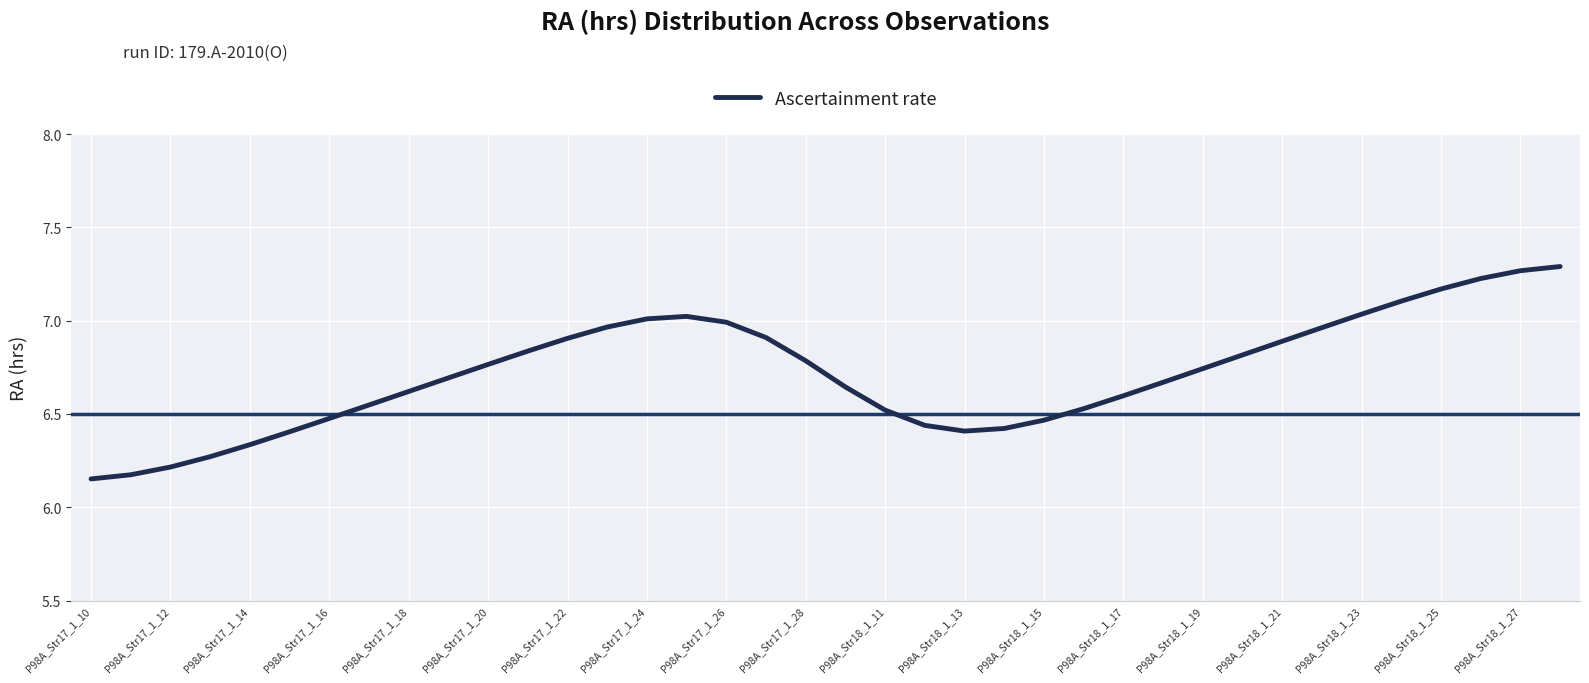

What is the difference between the maximum and minimum values?

1.1